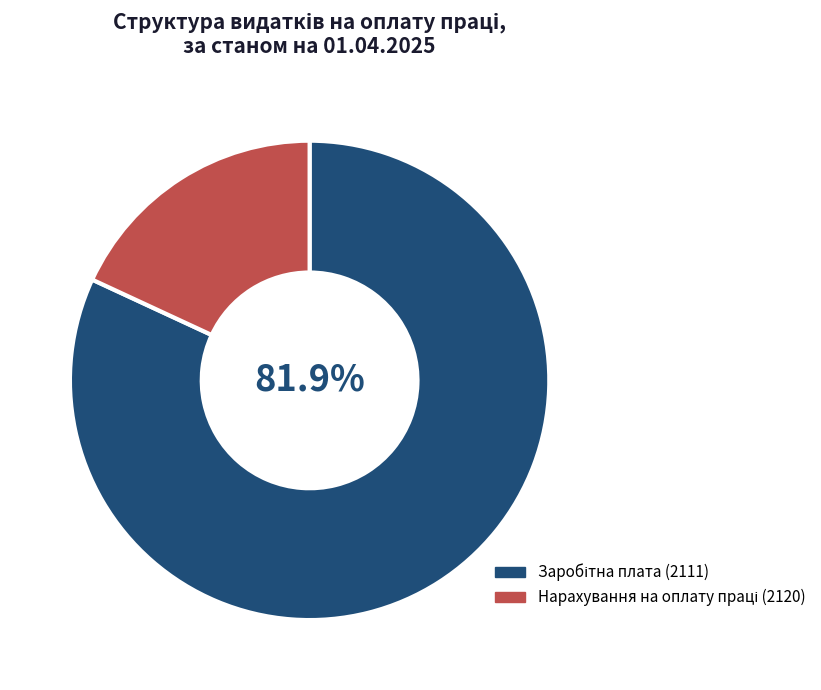

Does any single category account for the majority?

Yes